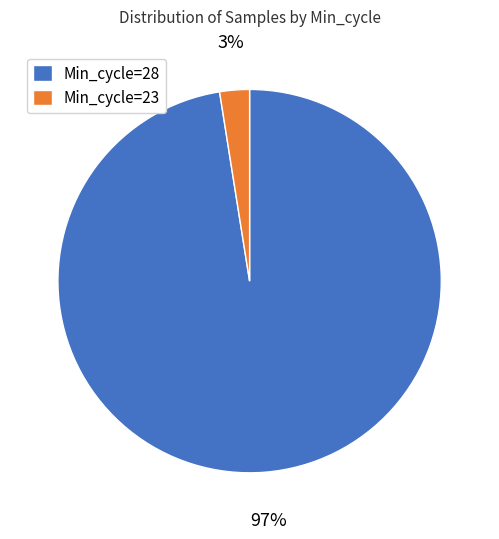

How many segments does this pie chart have?

2